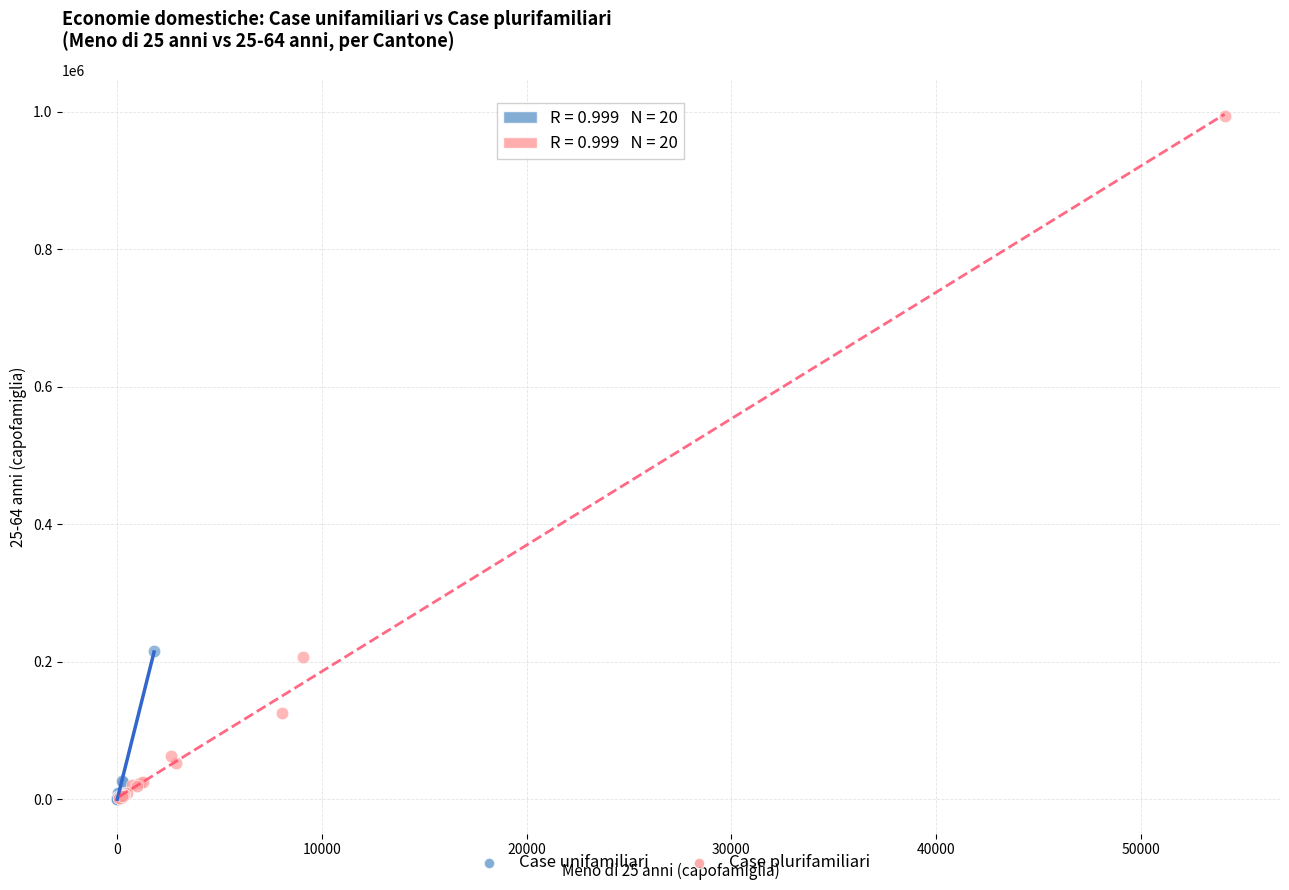

Which series has the widest spread of Y values?

Case plurifamiliari